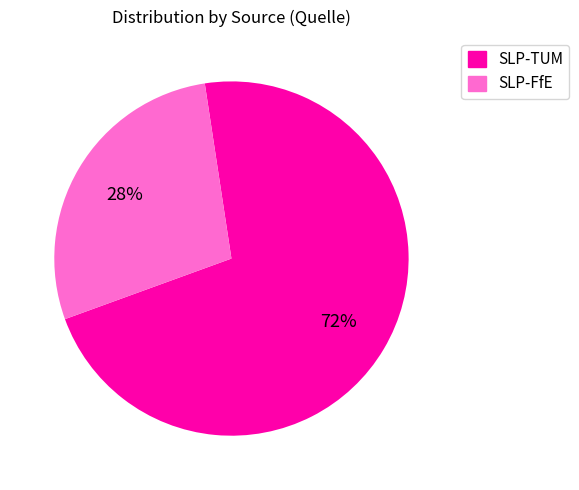

Is there a majority slice in this chart?

Yes